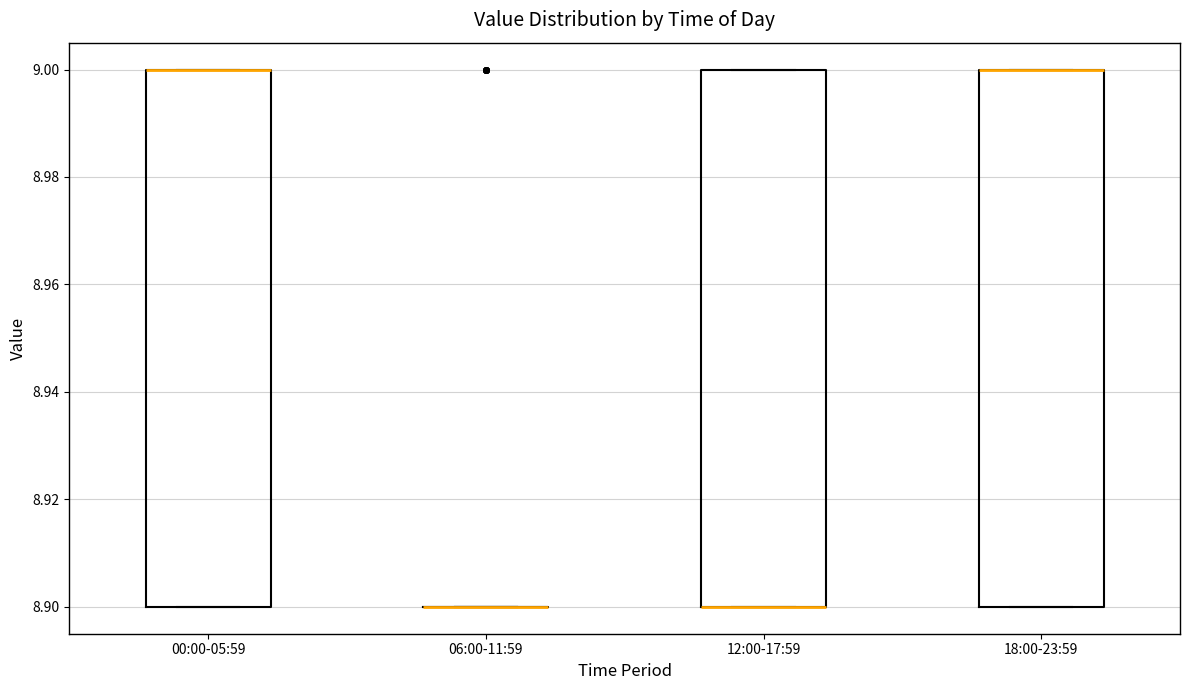

Where is the lower edge of the box for 12:00-17:59 on the y-axis? The values are not printed on the chart, so give them approximately, as read against the axis.

8.9